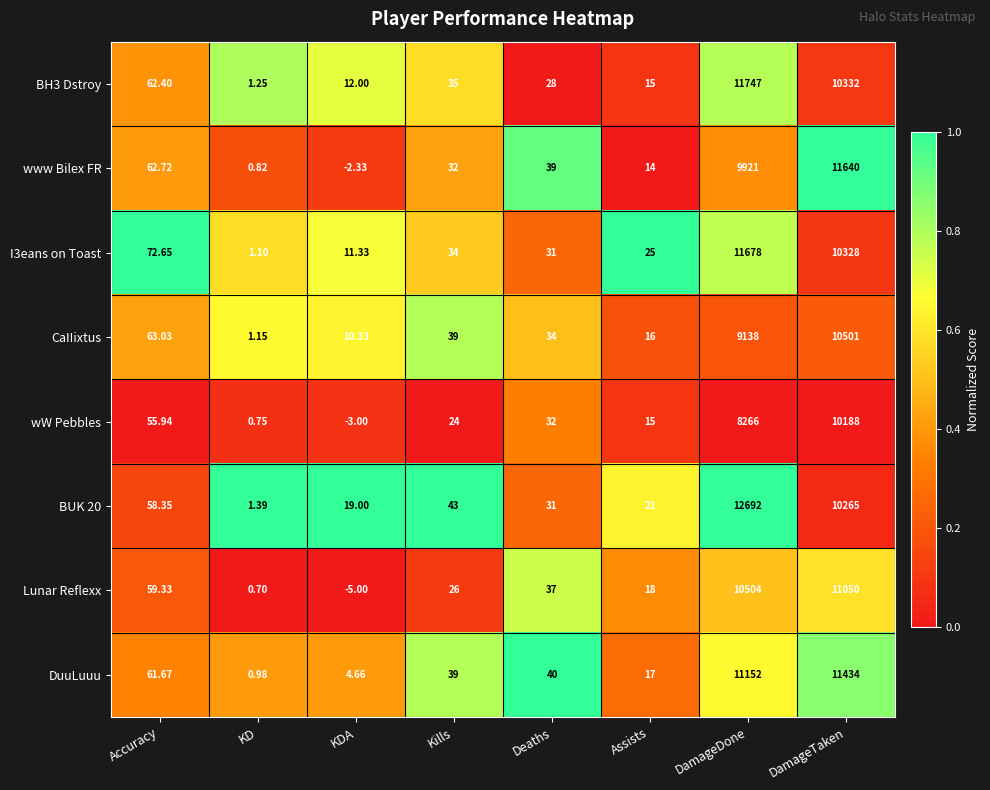

Rank the categories by BUK 20 value from lowest to highest.

KD, KDA, Assists, Deaths, Kills, Accuracy, DamageTaken, DamageDone